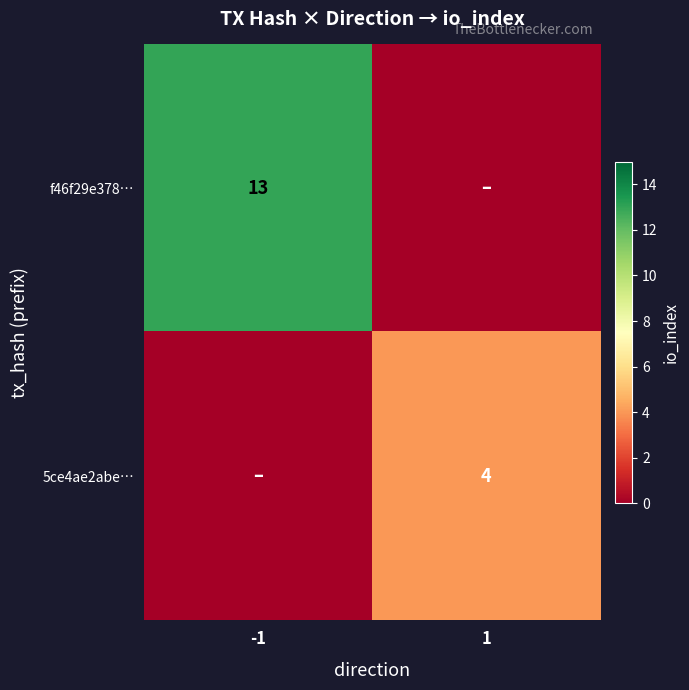

The value of f46f29e378… at -1 is 9. True or false?

False